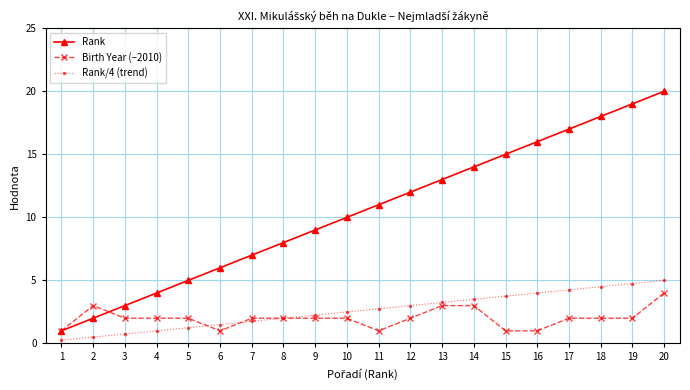

What is the sum of the Birth Year (−2010) values at 1 and 8?

3.0